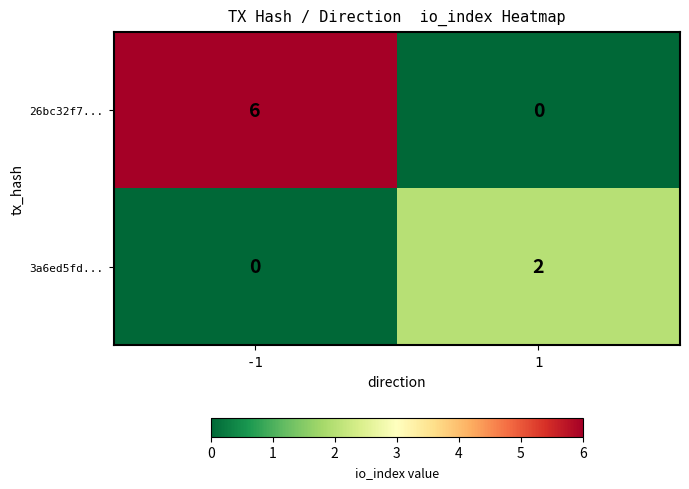

What is the approximate value of 26bc32f7... at -1?

6